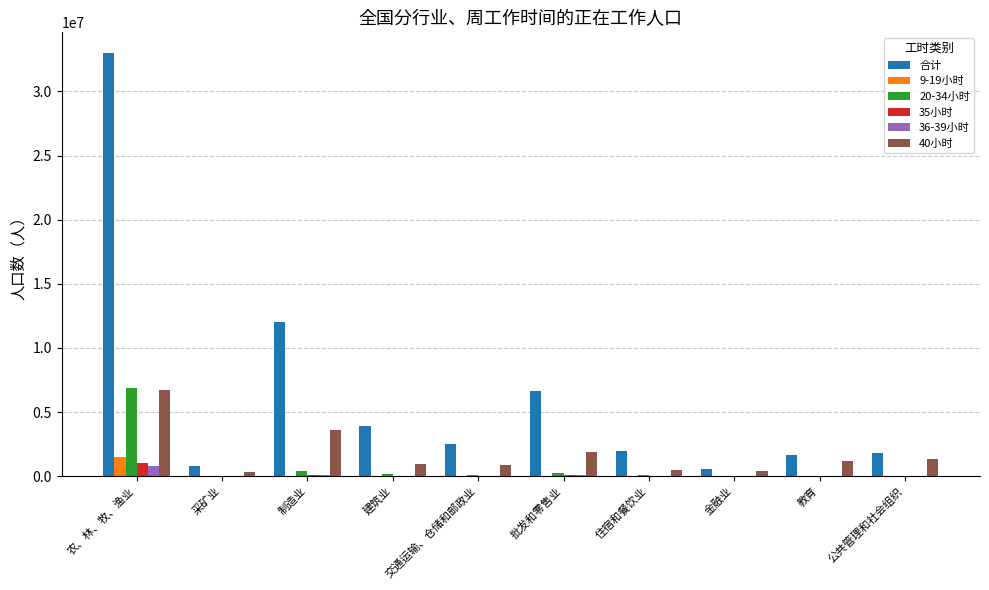

Which series has the widest spread of values?

合计